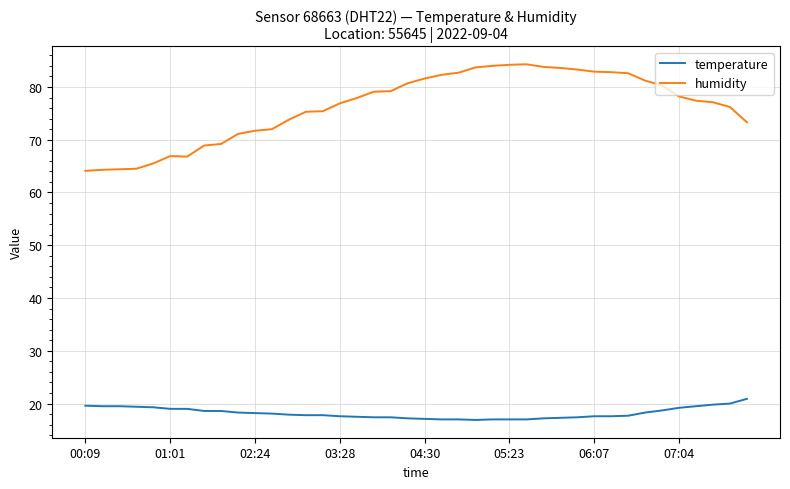

Rank the series by their average value, from lowest to highest.

temperature, humidity